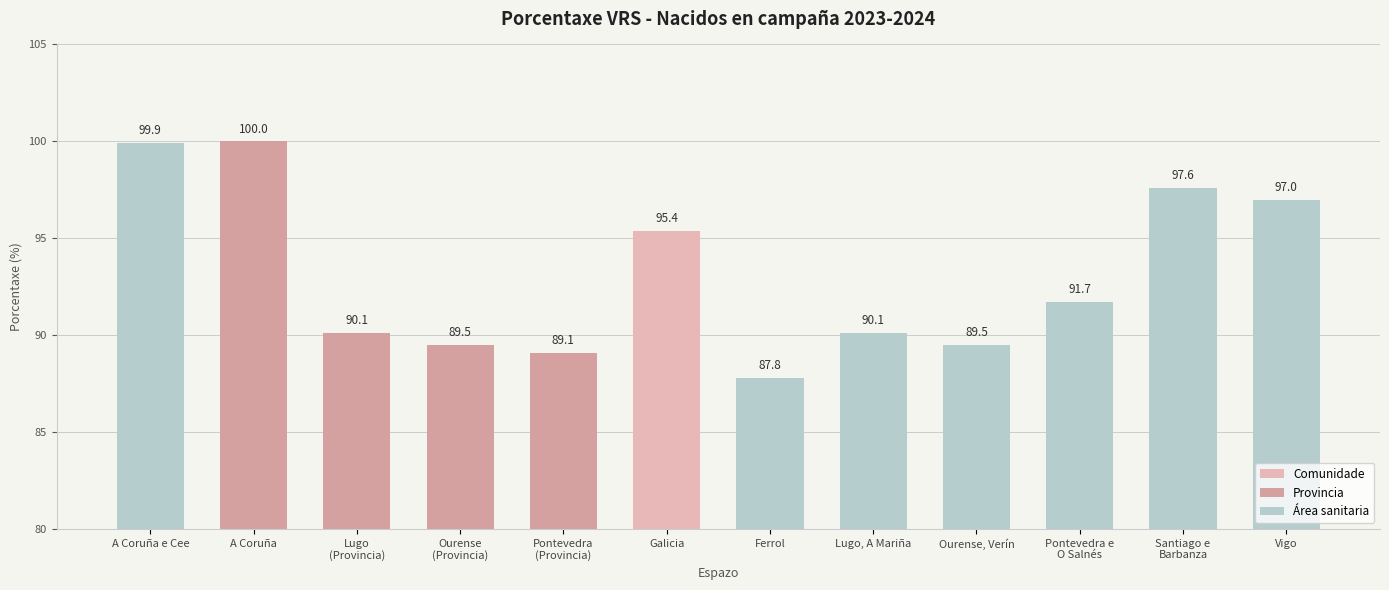

Reading right to left, what are all the values shown in this chart?

97.0	97.6	91.7	89.5	90.1	87.8	95.4	89.1	89.5	90.1	100.0	99.9